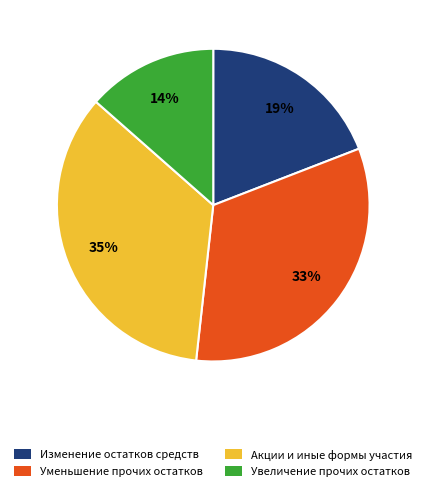

Does any single category account for the majority?

No